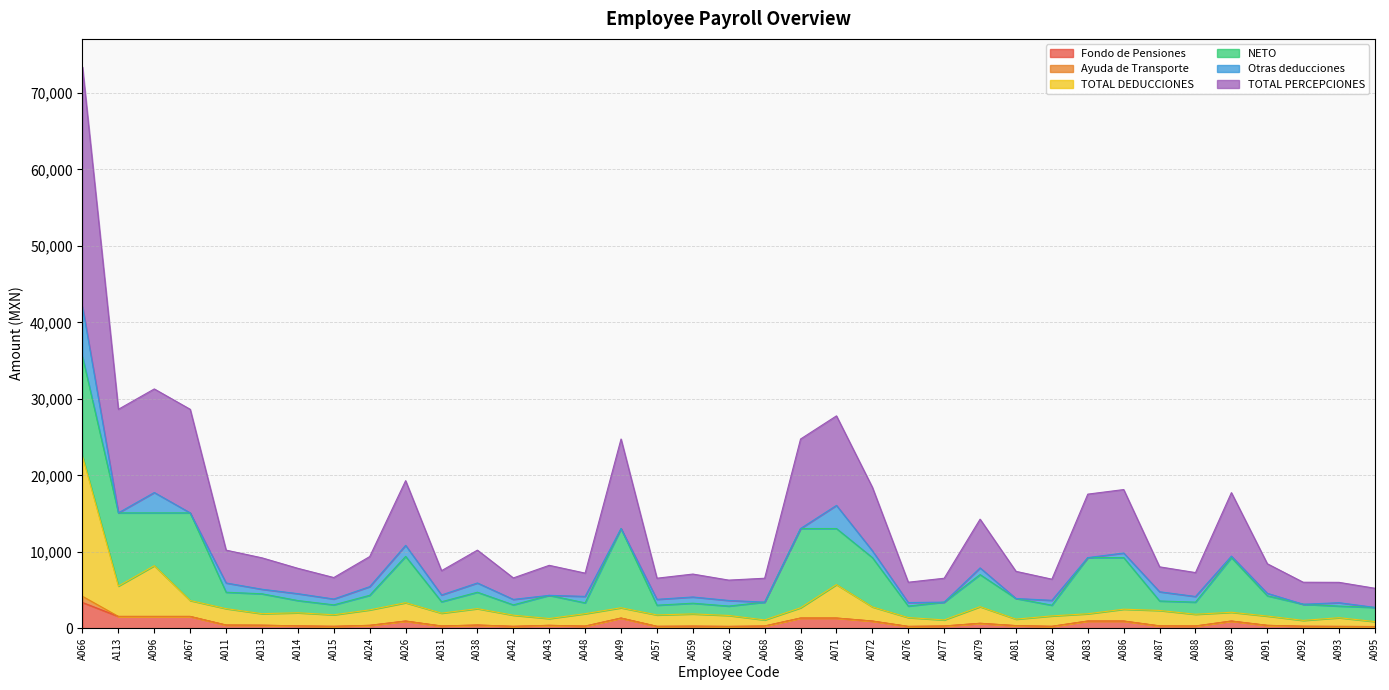

What is the minimum value for TOTAL DEDUCCIONES?

885.3